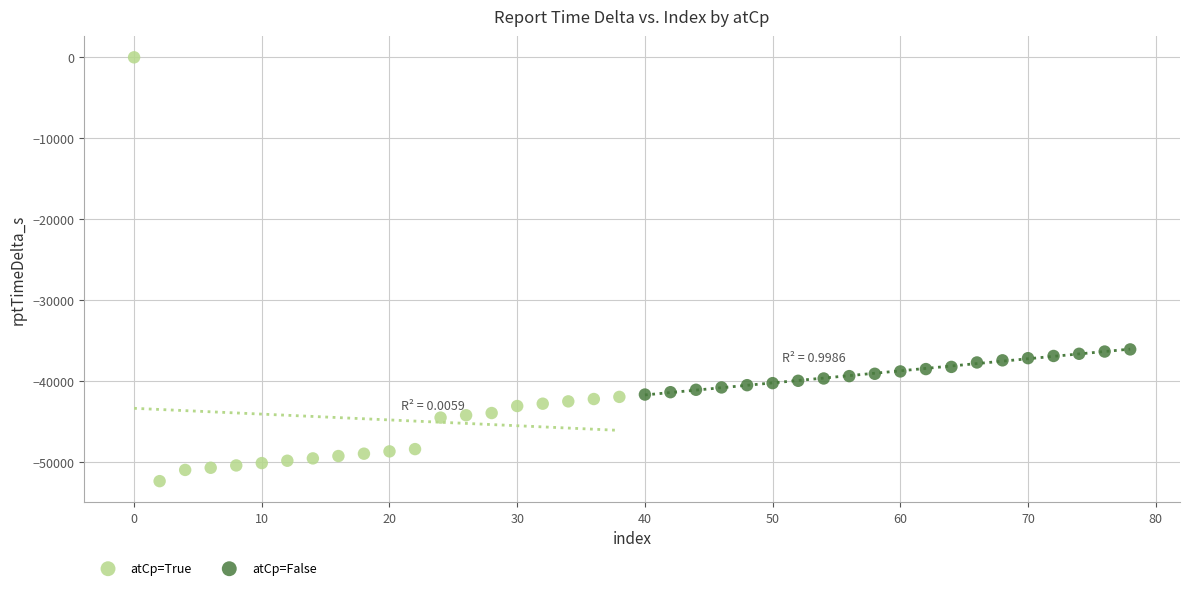

Which series has the widest spread of Y values?

atCp=True